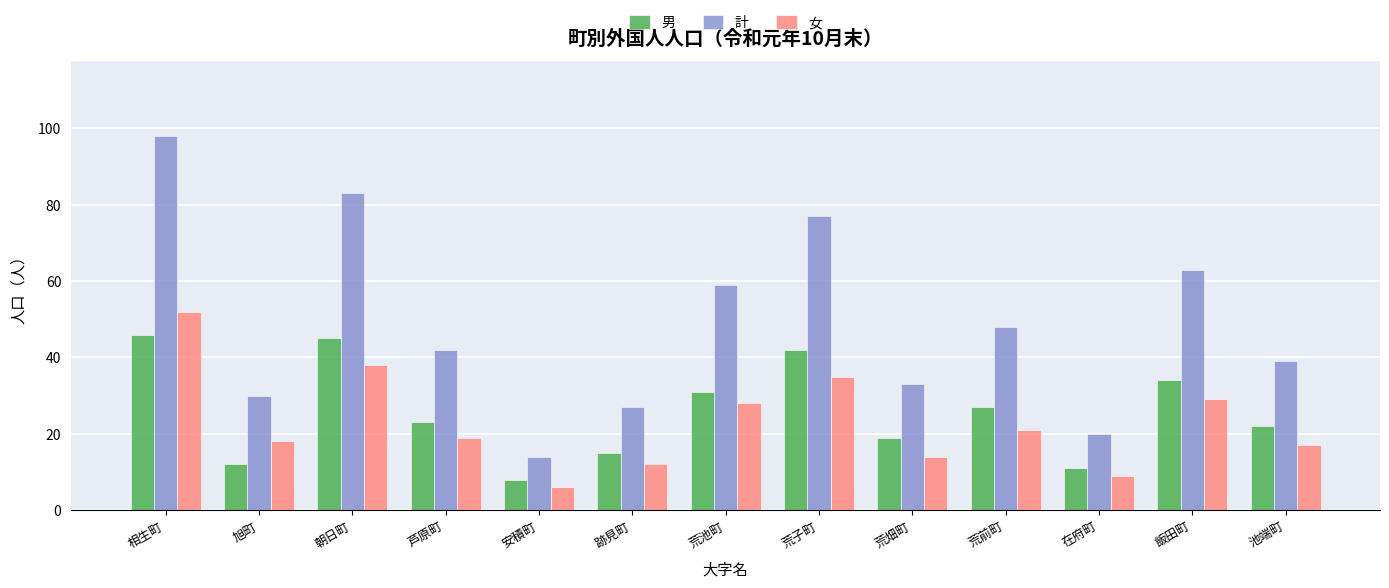

Rank the series by their maximum value, from highest to lowest.

計, 女, 男